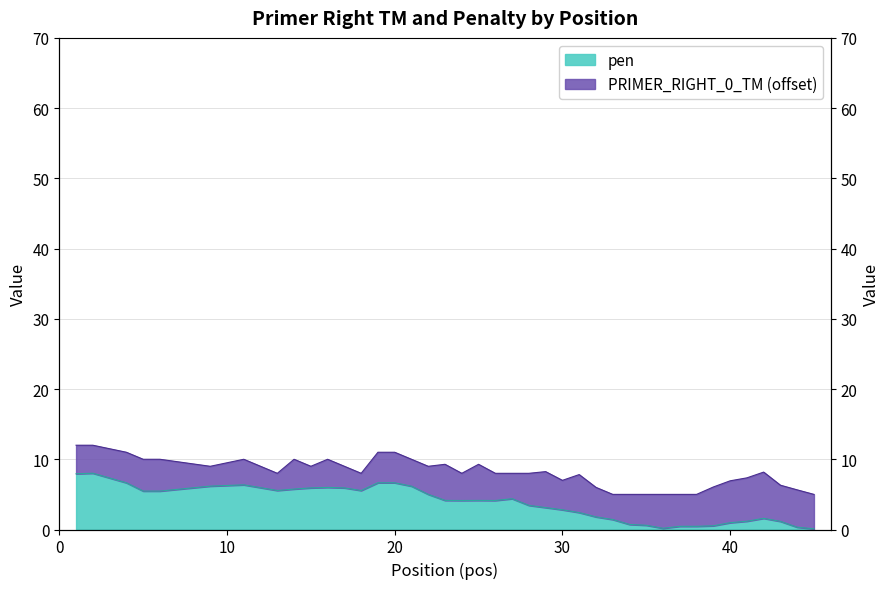

How many interior local peaks (higher than both neighbors) does the data have?

6